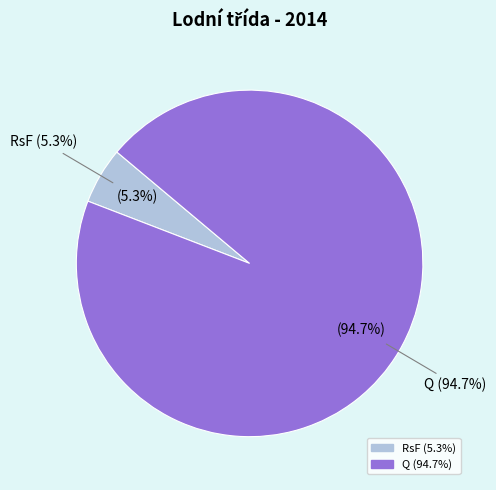

Which slice is the smallest?

RsF